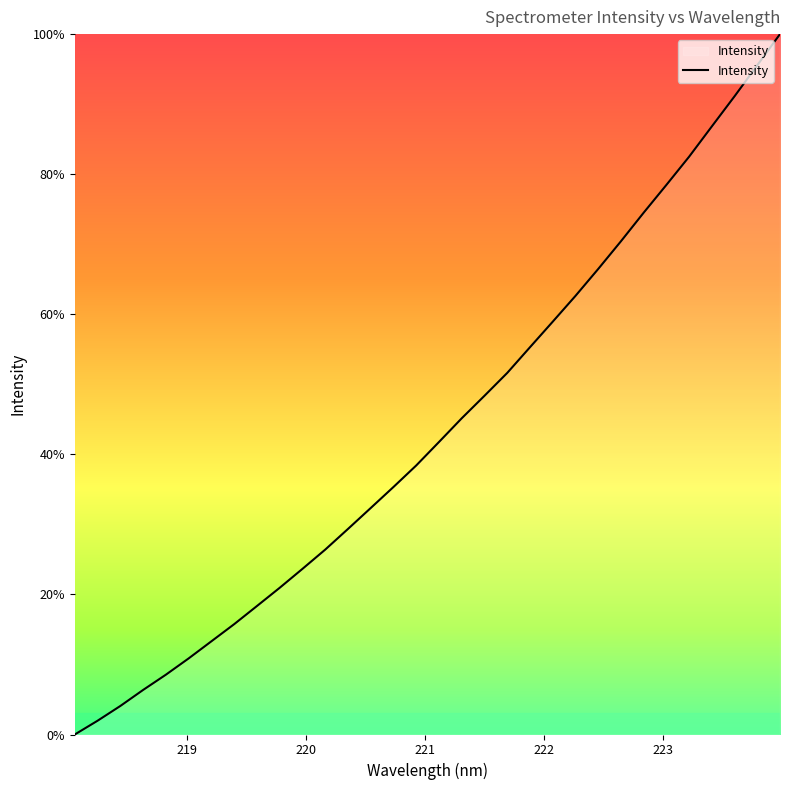

What is the difference between the maximum and minimum values?

100.0